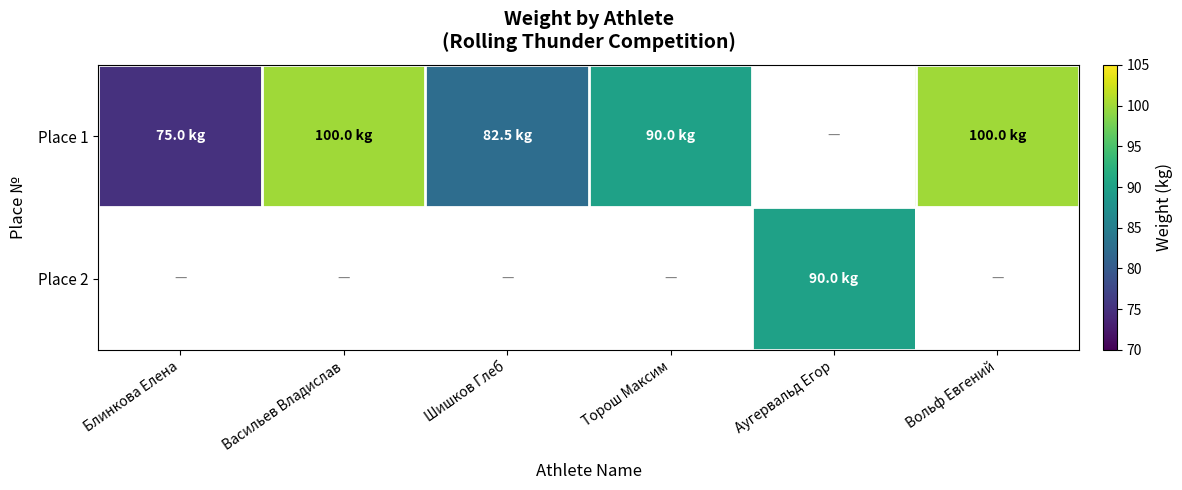

Rank the series by their average value, from lowest to highest.

Place 1, Place 2